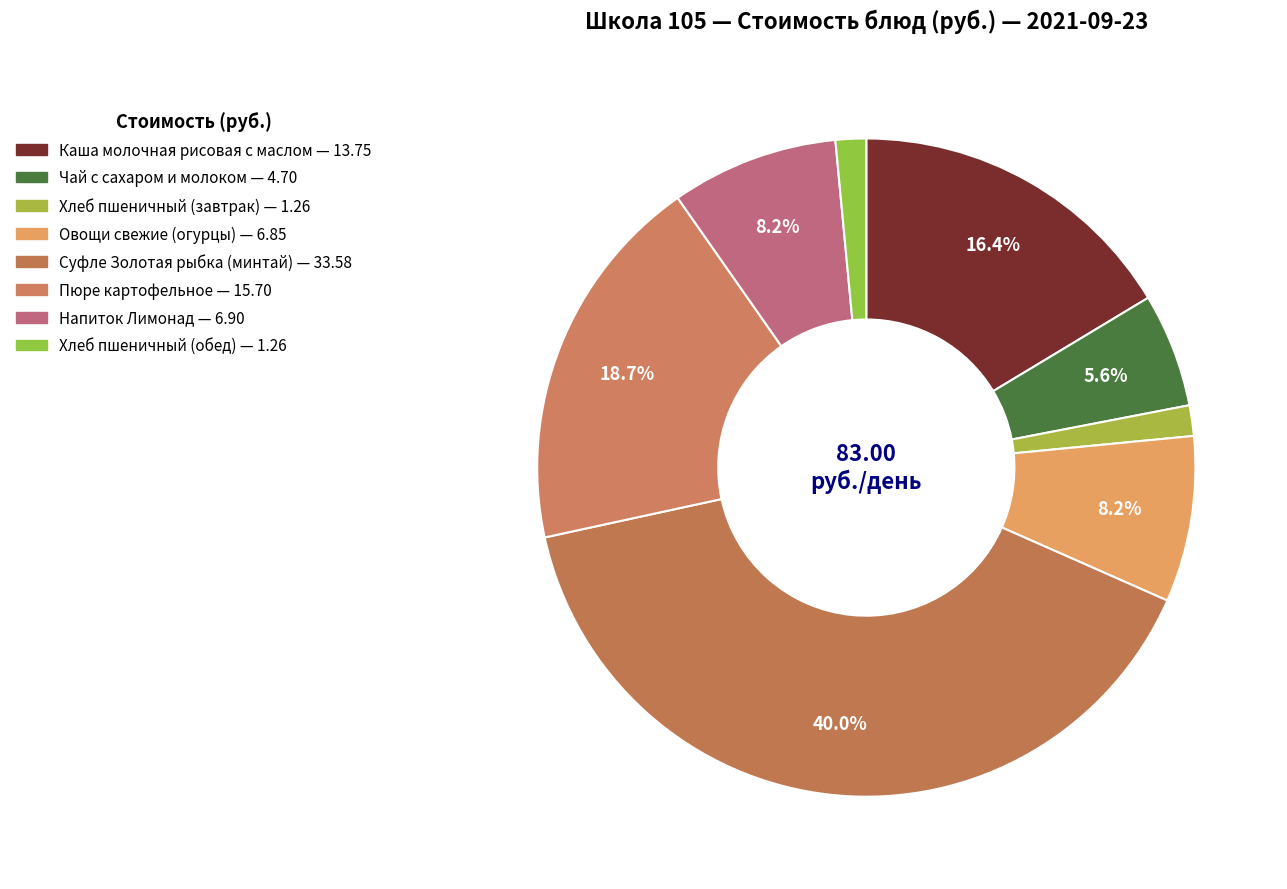

How many segments does this pie chart have?

8